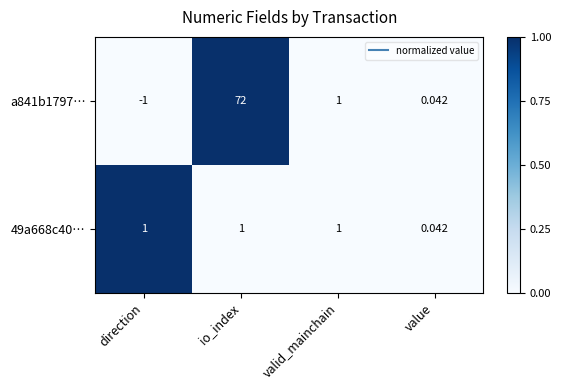

Which label corresponds to the largest value in the chart?

io_index